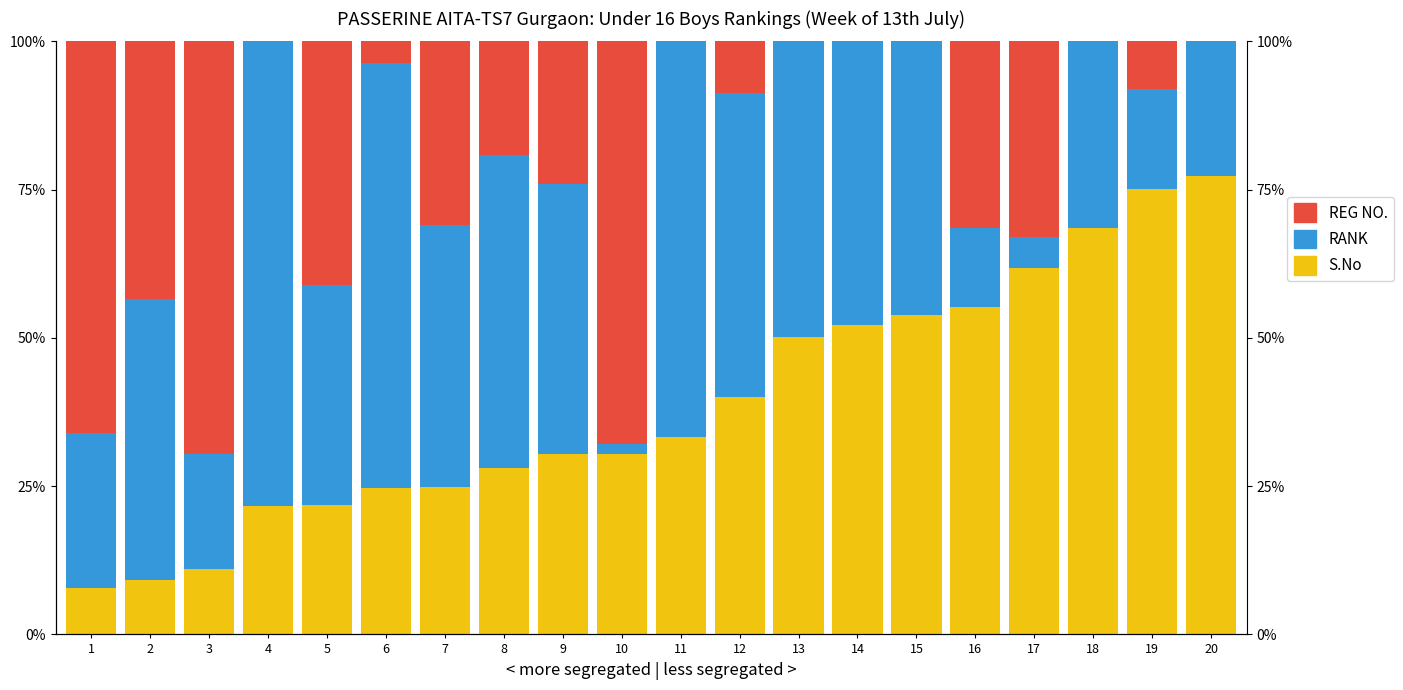

What are all the series names shown in the legend?

S.No, RANK, REG NO.